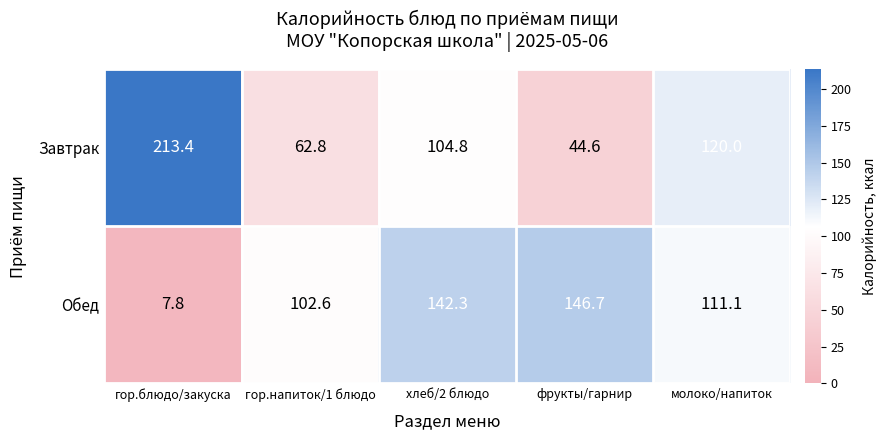

List the series in order of their peak value, lowest first.

Обед, Завтрак